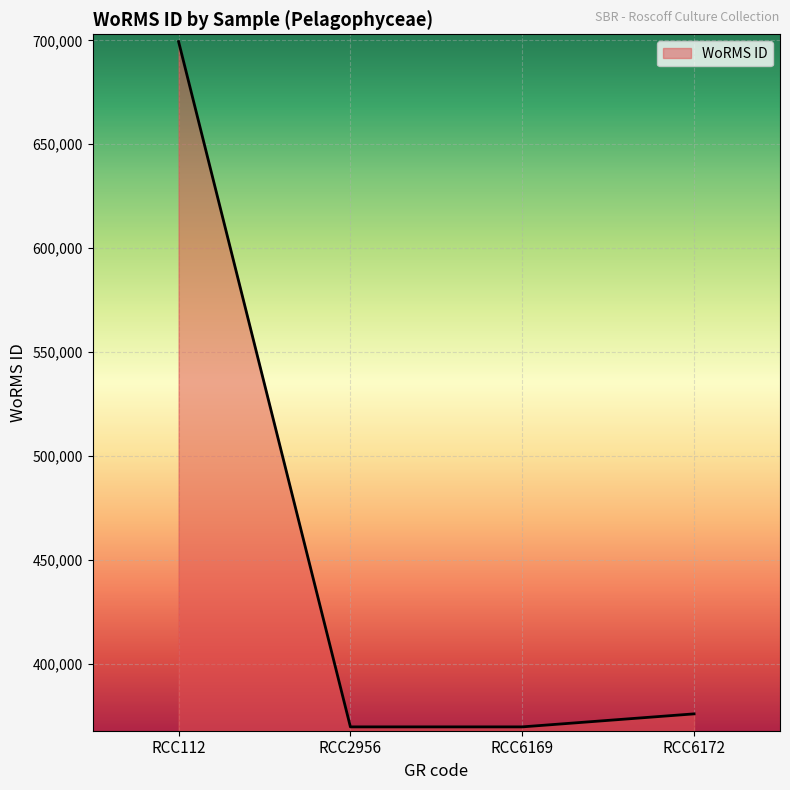

What is the greatest value displayed?

699402